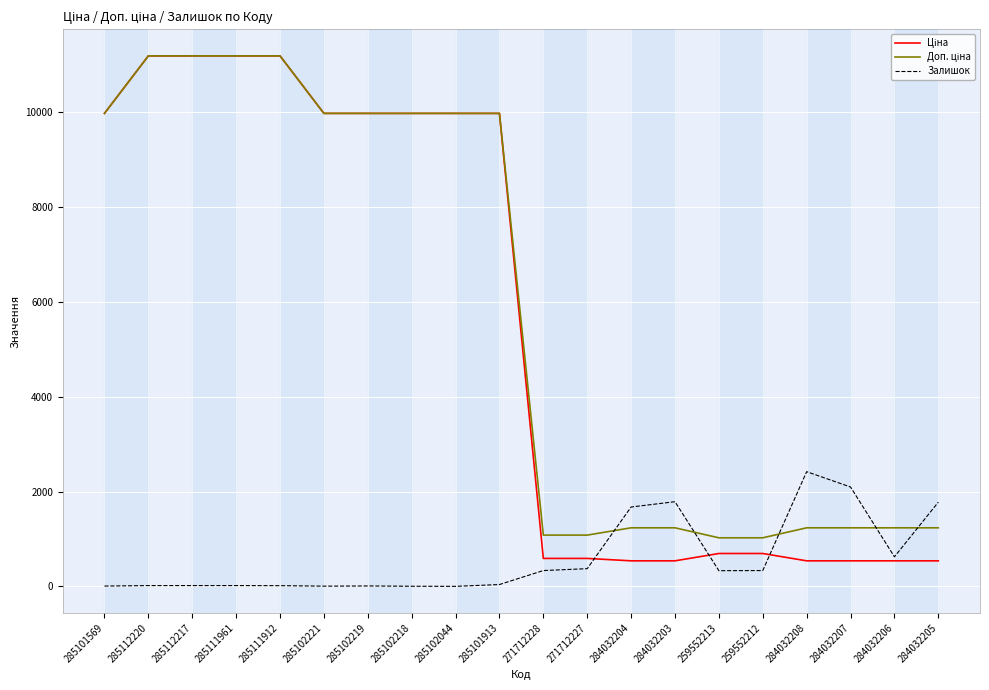

What is the maximum value for Залишок?

2419.0